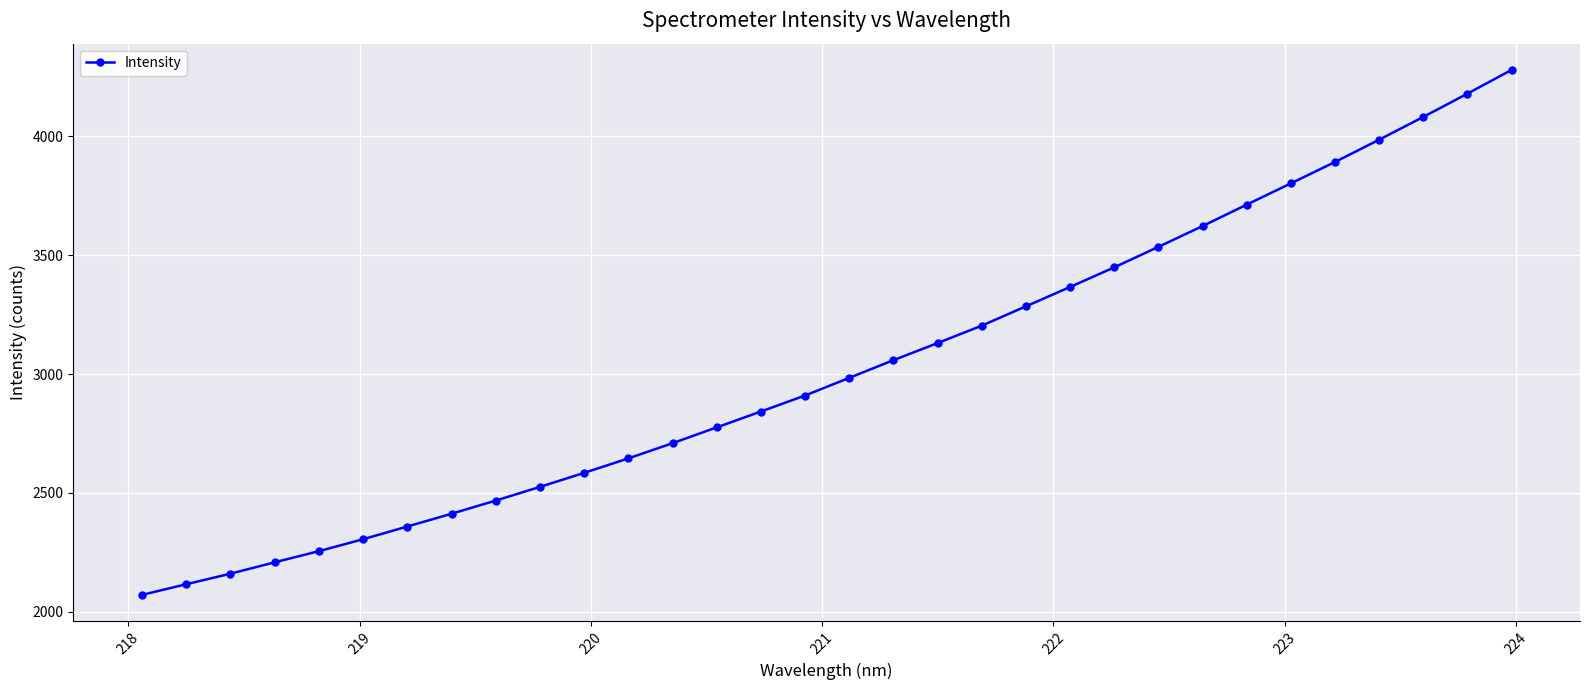

What is the value of the 11th point from the left?

2584.3